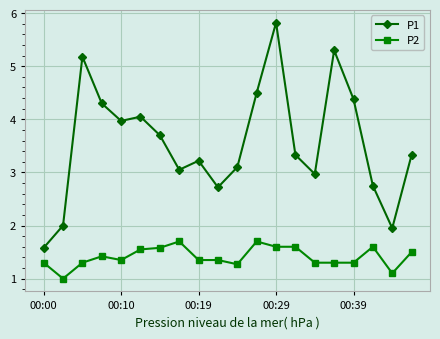

Which series has the largest total across all categories?

P1